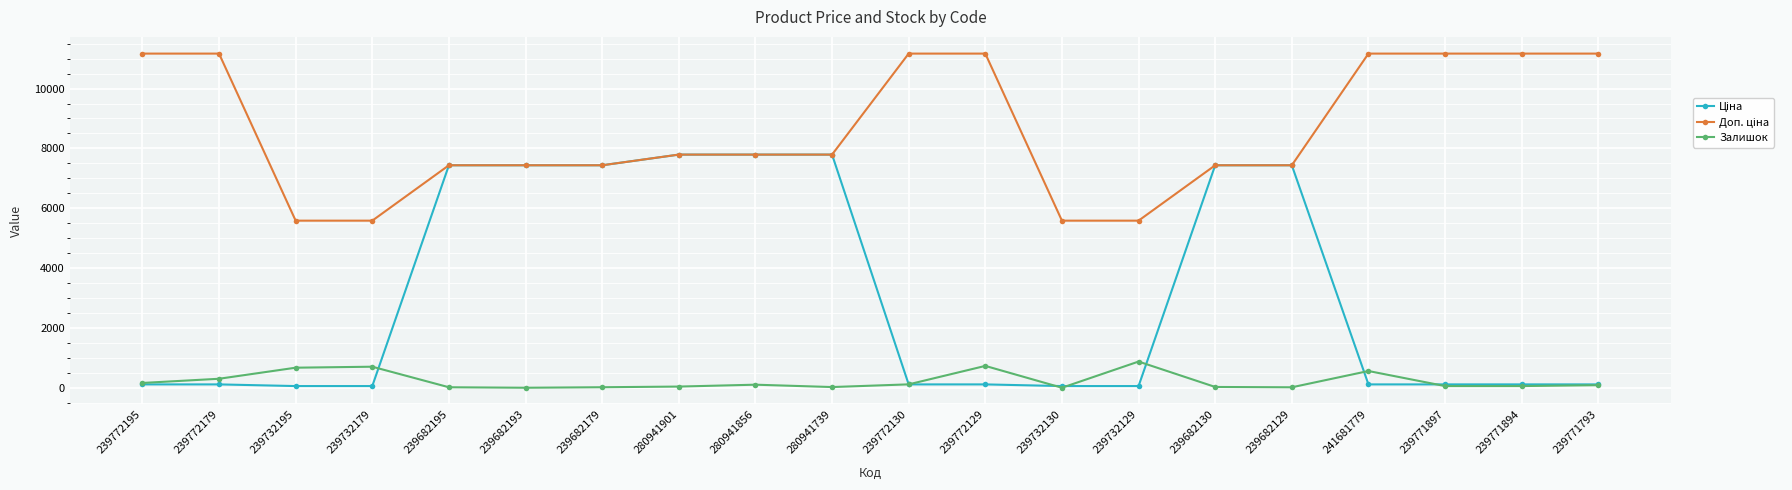

At which category is the sum across all series the highest?

280941856